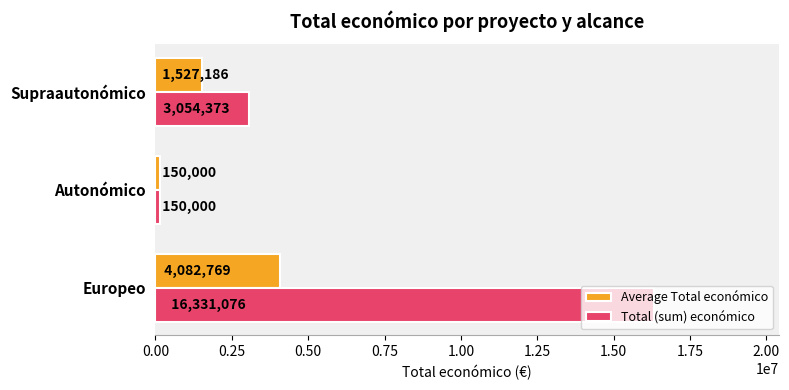

How many data points in Average Total económico are above 1527186?

2